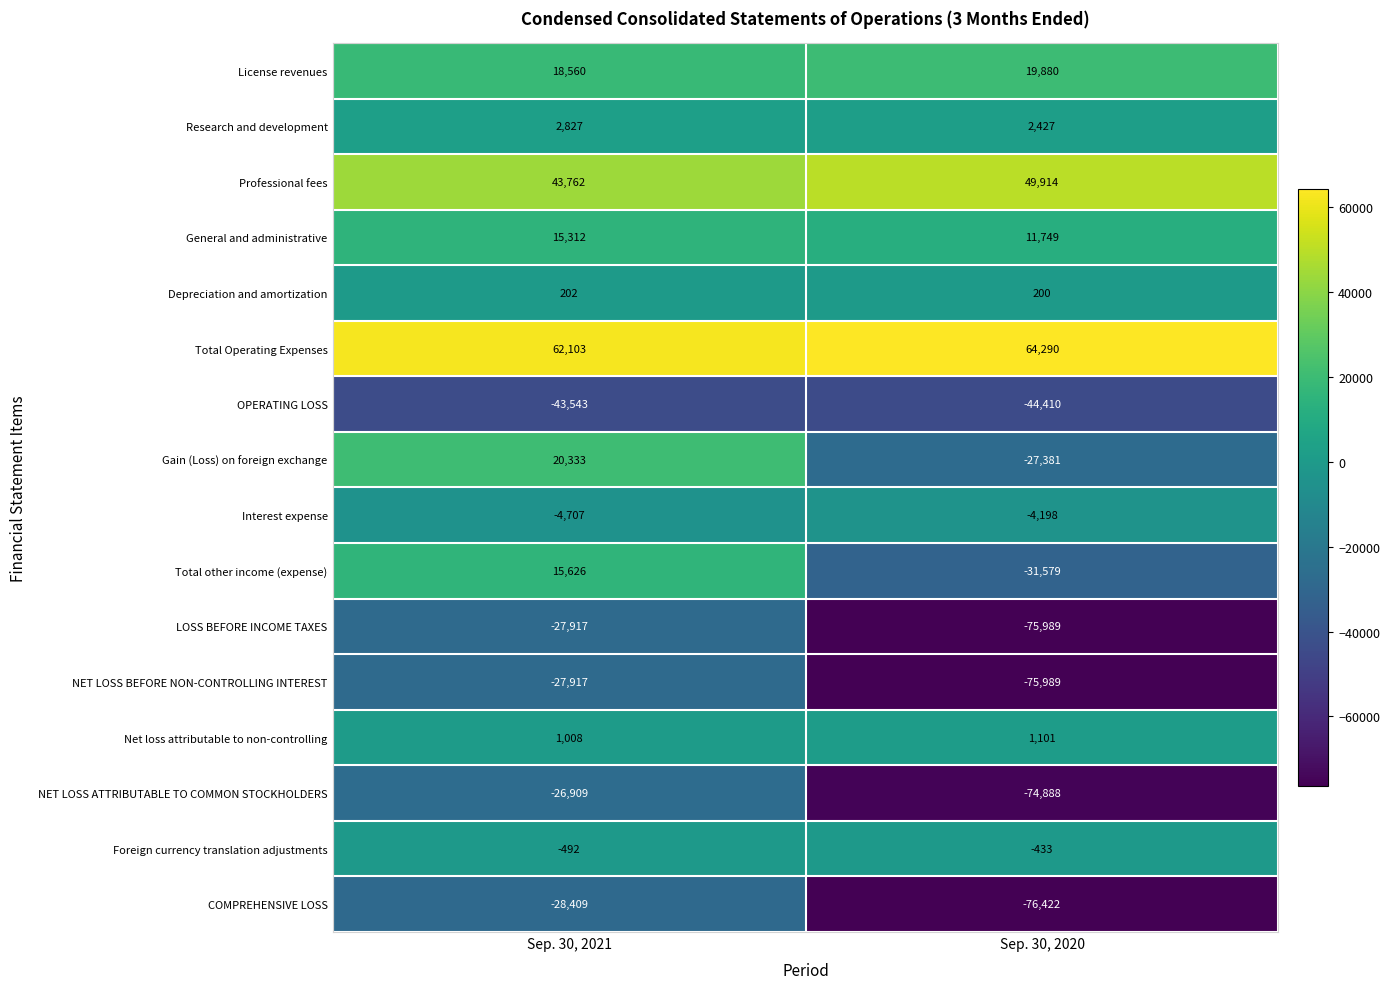

What is the spread (max minus min) of values at Sep. 30, 2020?

140712